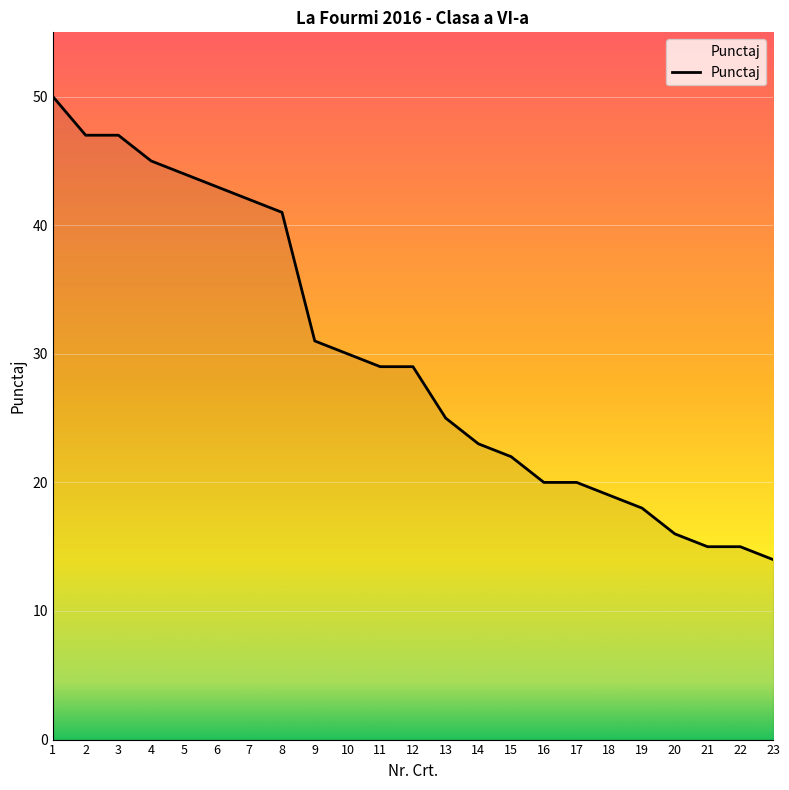

The chart shows a value of 18 at 11. True or false?

False